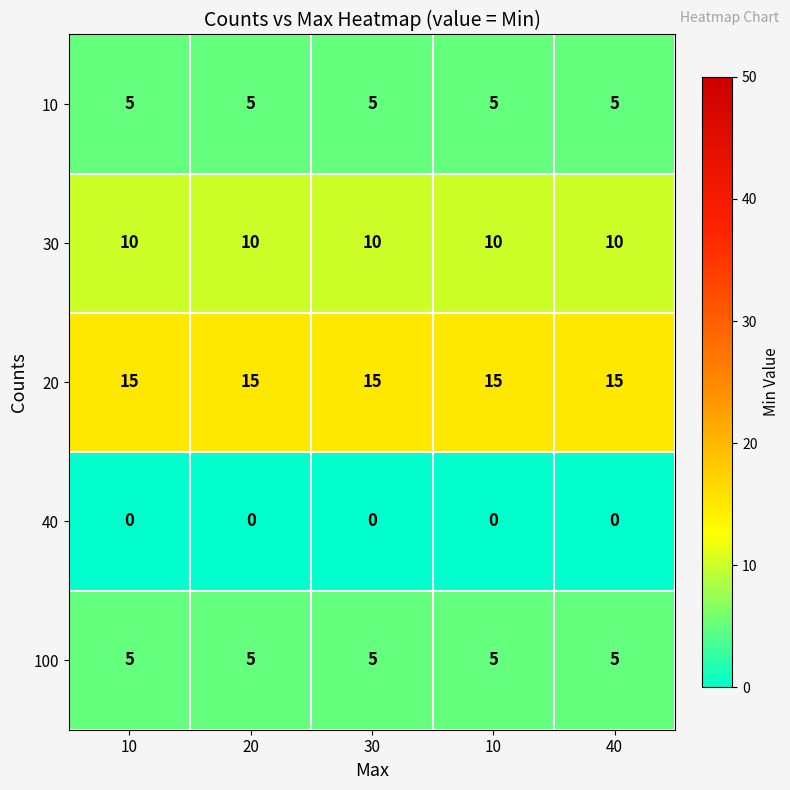

At which category is the sum across all series the highest?

10